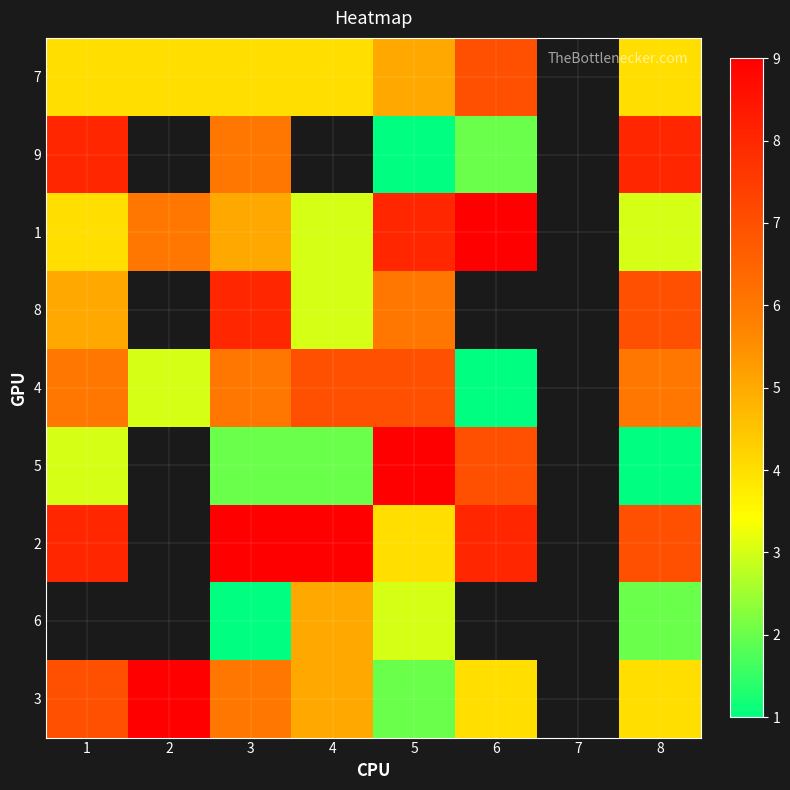

At which label does 1 reach its peak?

6